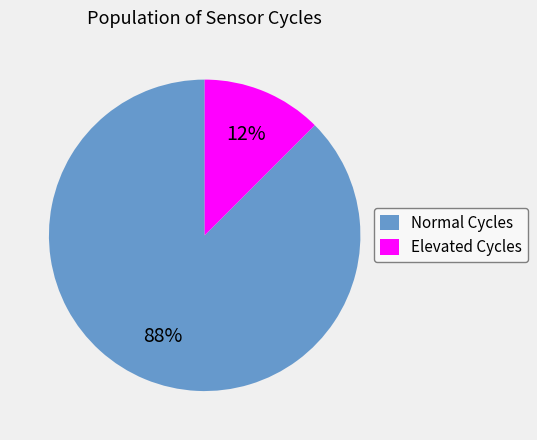

Is it true that Normal Cycles is 76% of the pie?

False